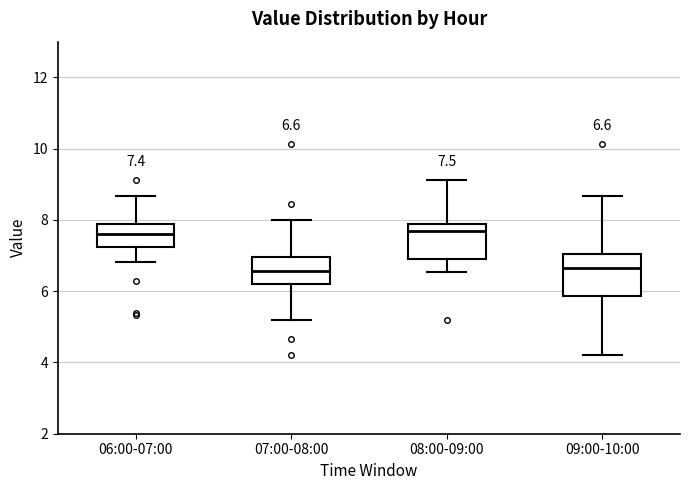

Comparing the boxes themselves (not the whiskers), which one is the tallest?

09:00-10:00